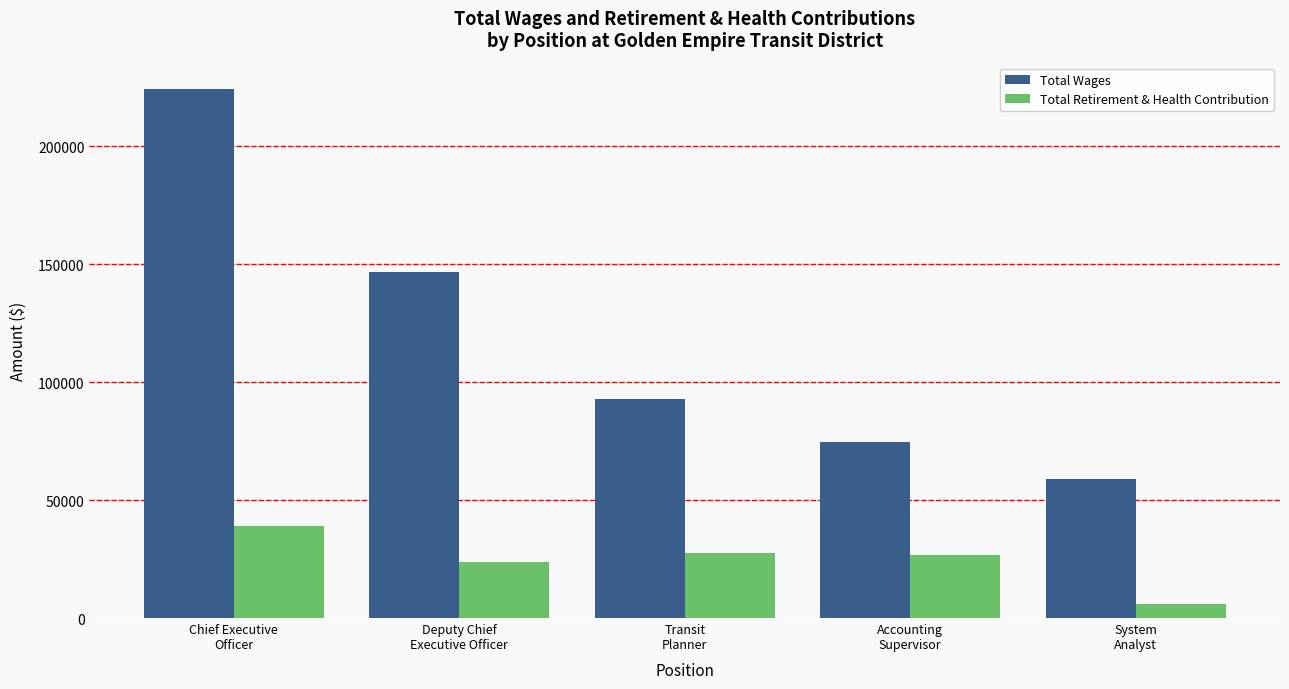

Where does the Total Wages series first go above 92704?

Chief Executive
Officer